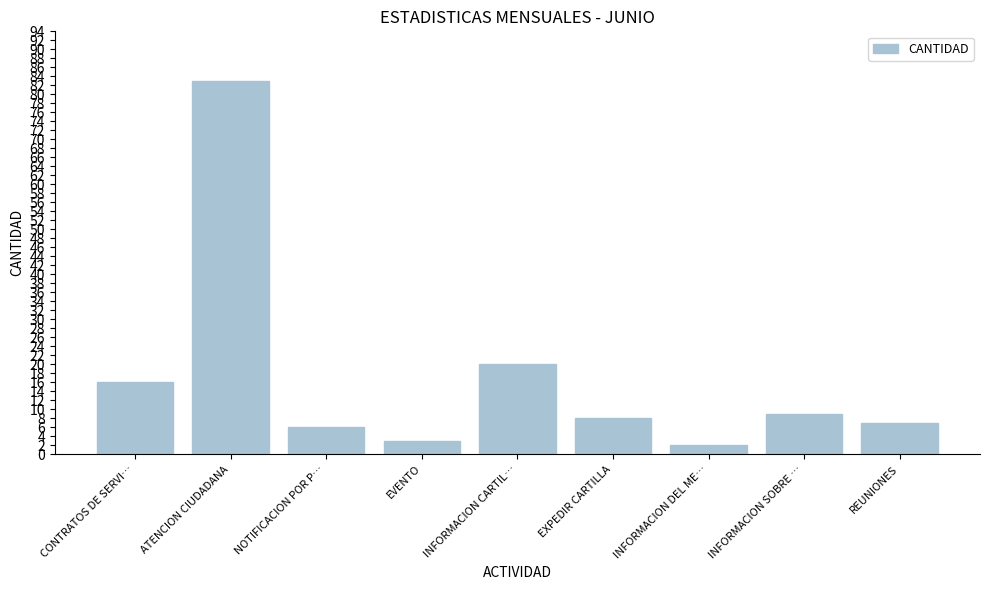

At which category does the chart reach its peak across all series?

ATENCION CIUDADANA